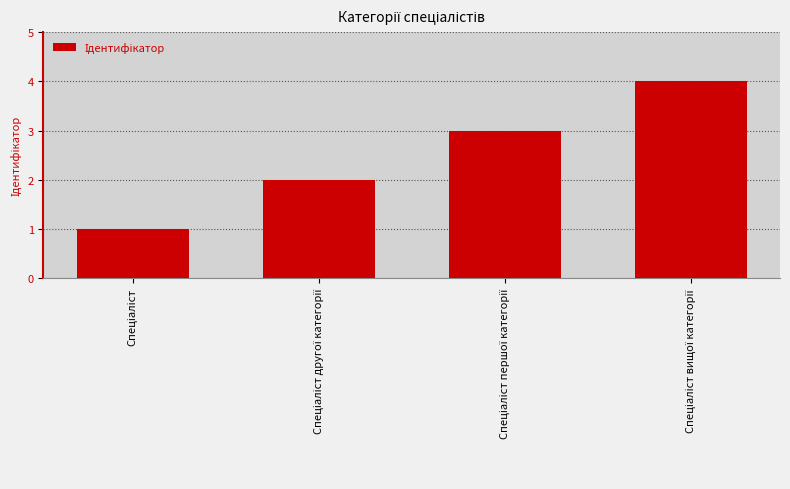

What is the sum of all values?

10